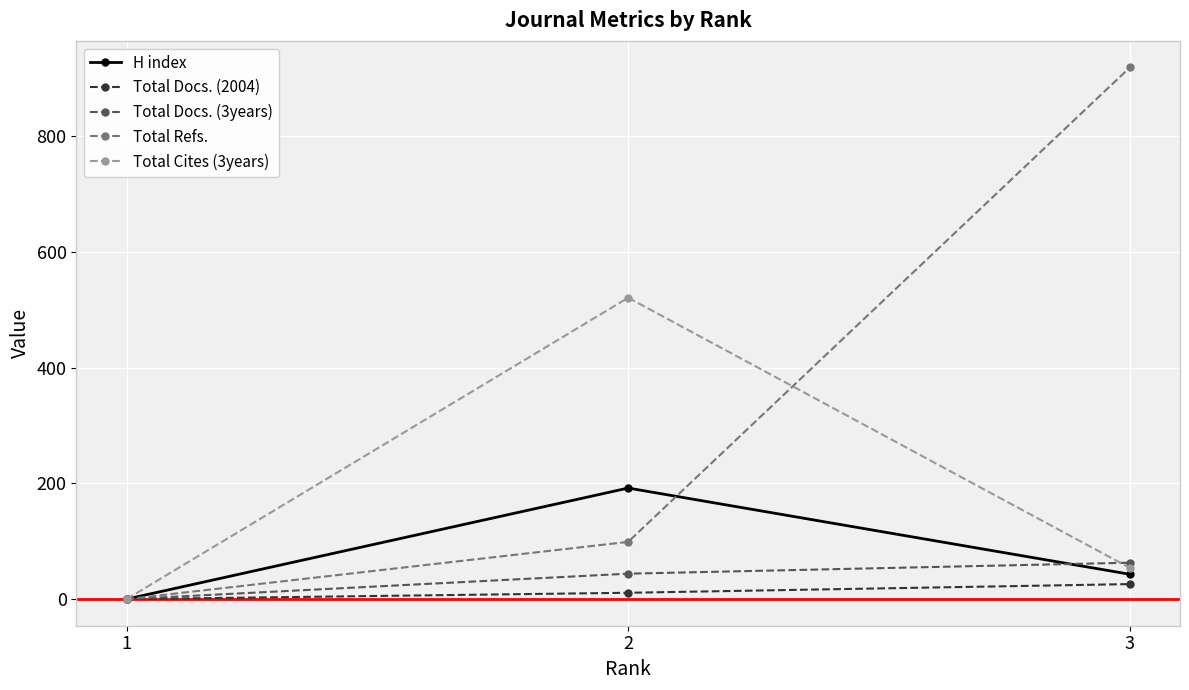

At which label does Total Cites (3years) reach its peak?

2